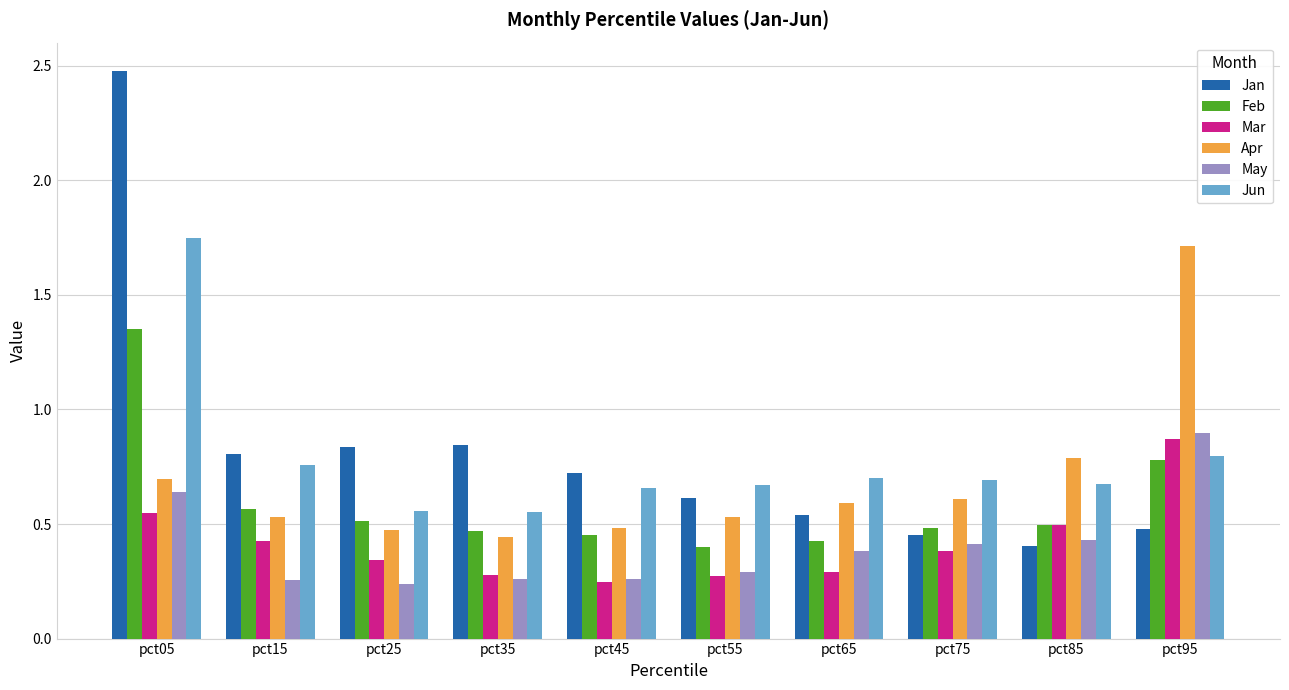

Is the value of Jan at pct25 greater than the value of Apr at pct35?

Yes